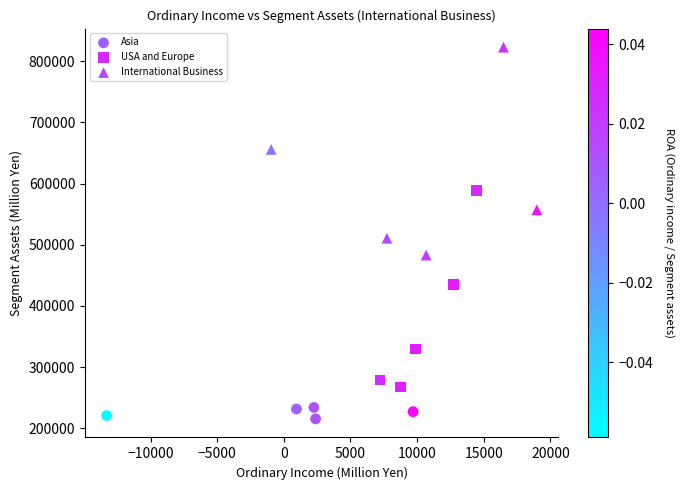

Which series contains the highest Y value?

International Business